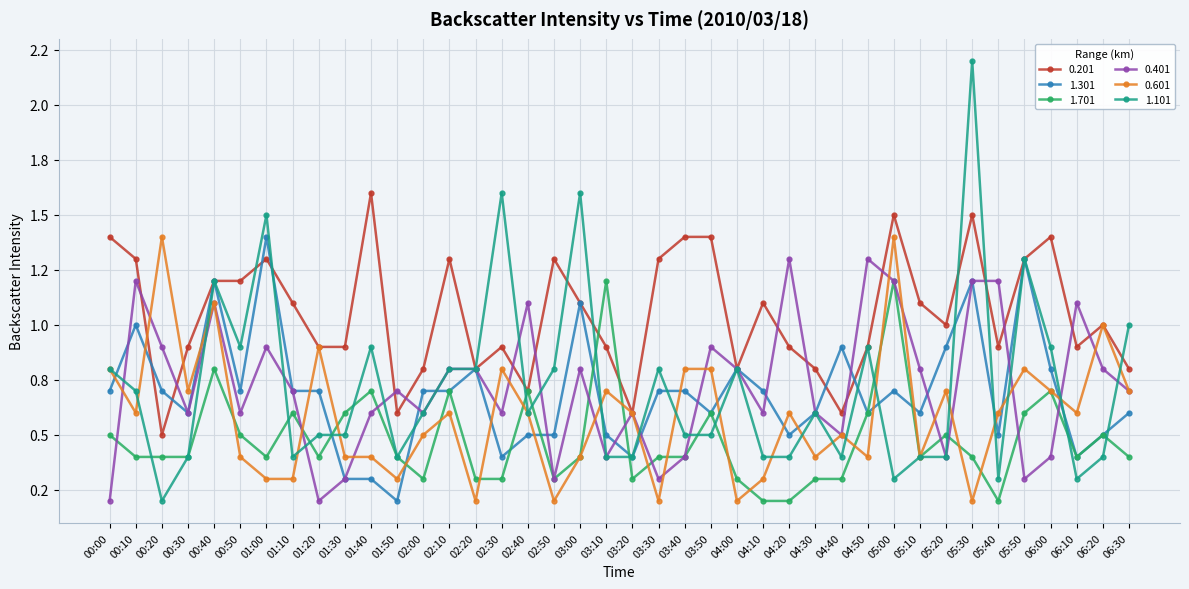

Which series has the largest range (max minus min)?

1.101